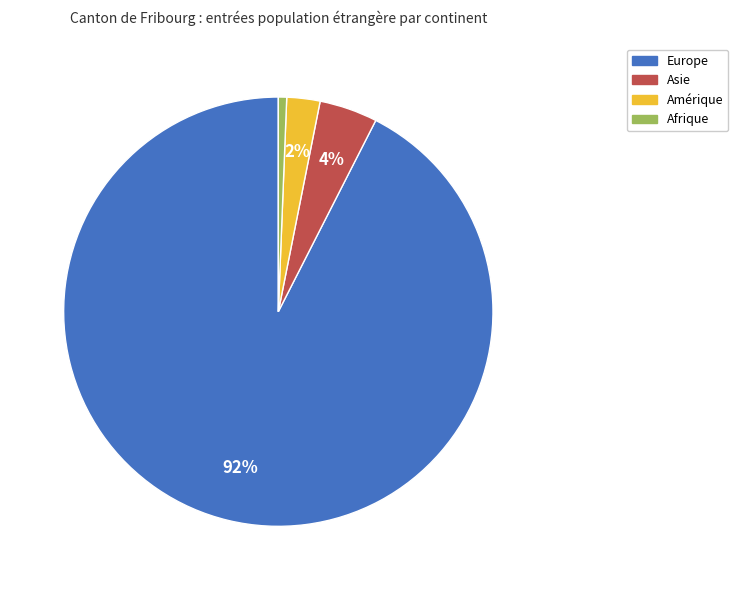

Which slice is the largest?

Europe